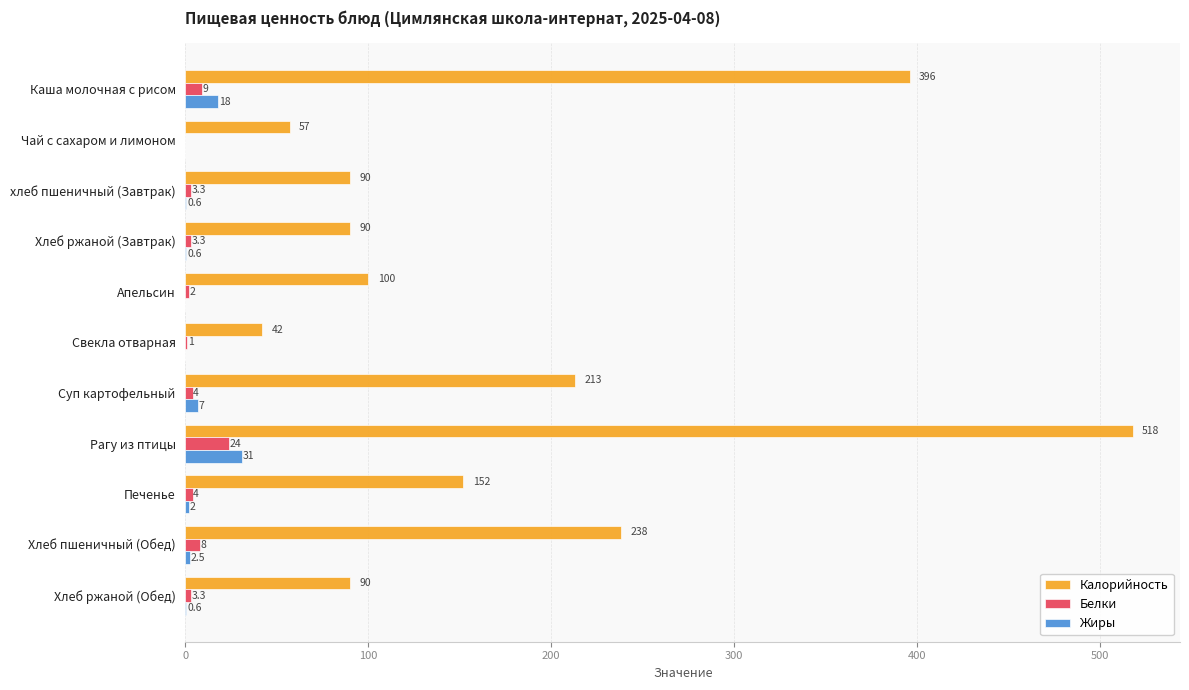

Which category has the highest value across all series?

Рагу из птицы